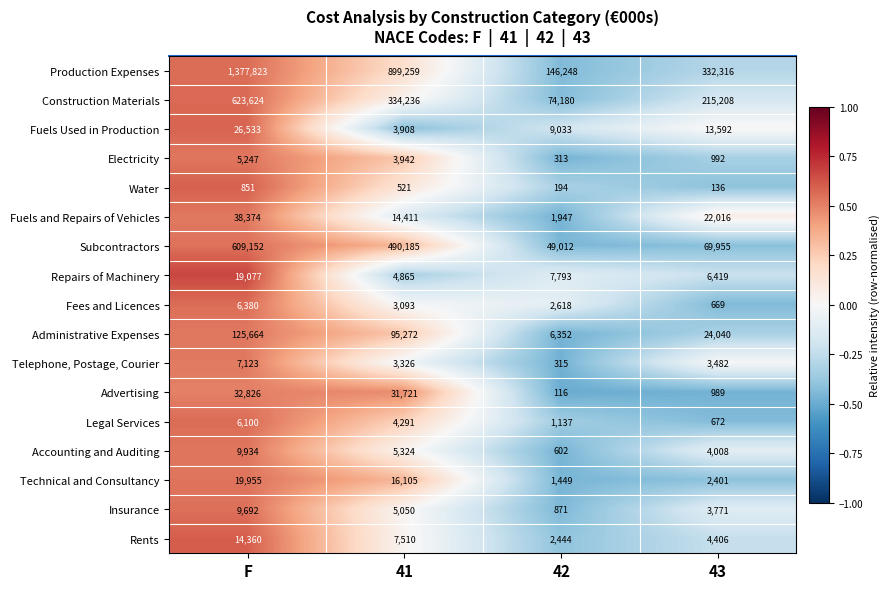

List the series in order of their peak value, lowest first.

Water, Electricity, Legal Services, Fees and Licences, Telephone, Postage, Courier, Insurance, Accounting and Auditing, Rents, Repairs of Machinery, Technical and Consultancy, Fuels Used in Production, Advertising, Fuels and Repairs of Vehicles, Administrative Expenses, Subcontractors, Construction Materials, Production Expenses